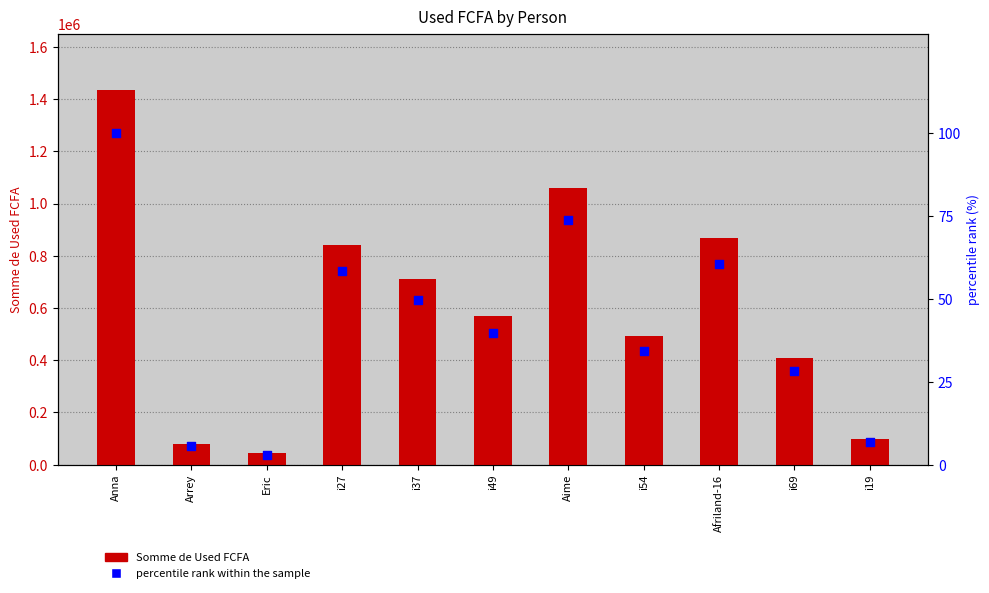

Is the value of Somme de Used FCFA at Anna greater than the value of percentile rank within the sample at Aime?

Yes